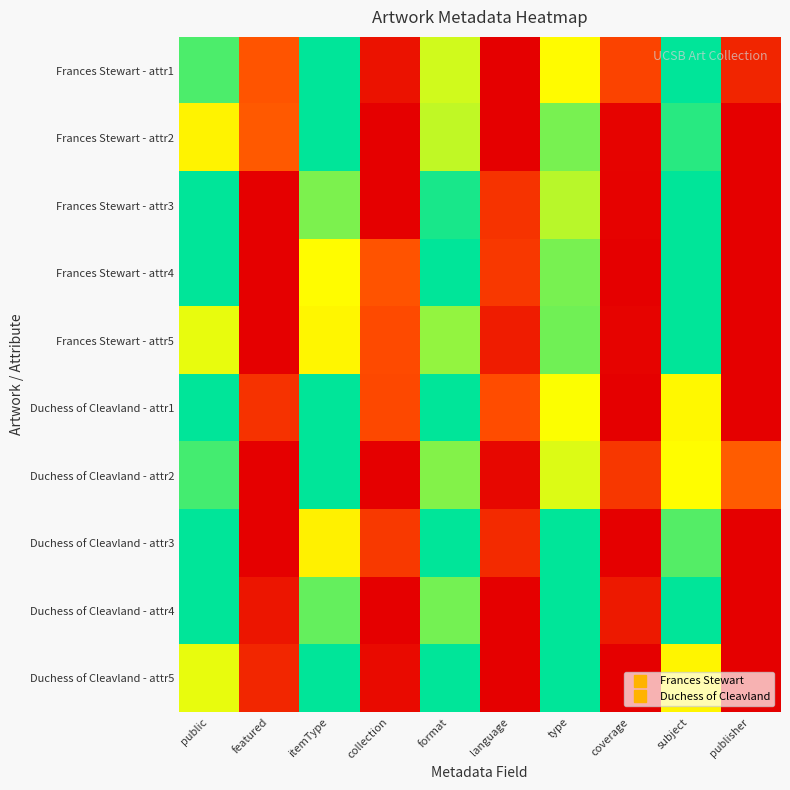

How many series are shown in this chart?

10